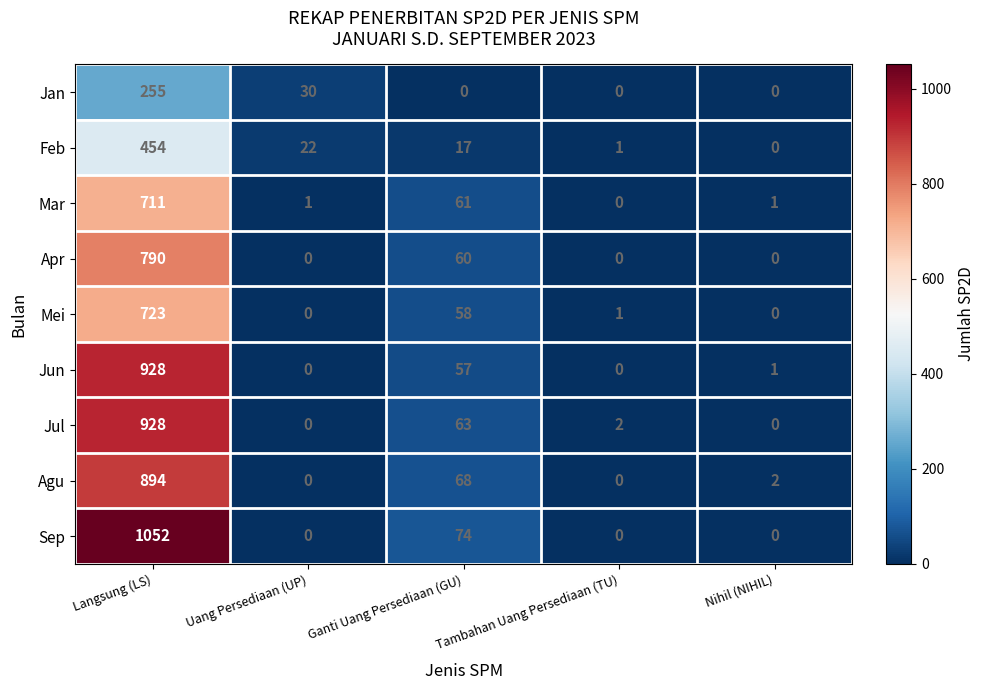

What is the sum of all Jul values?

993